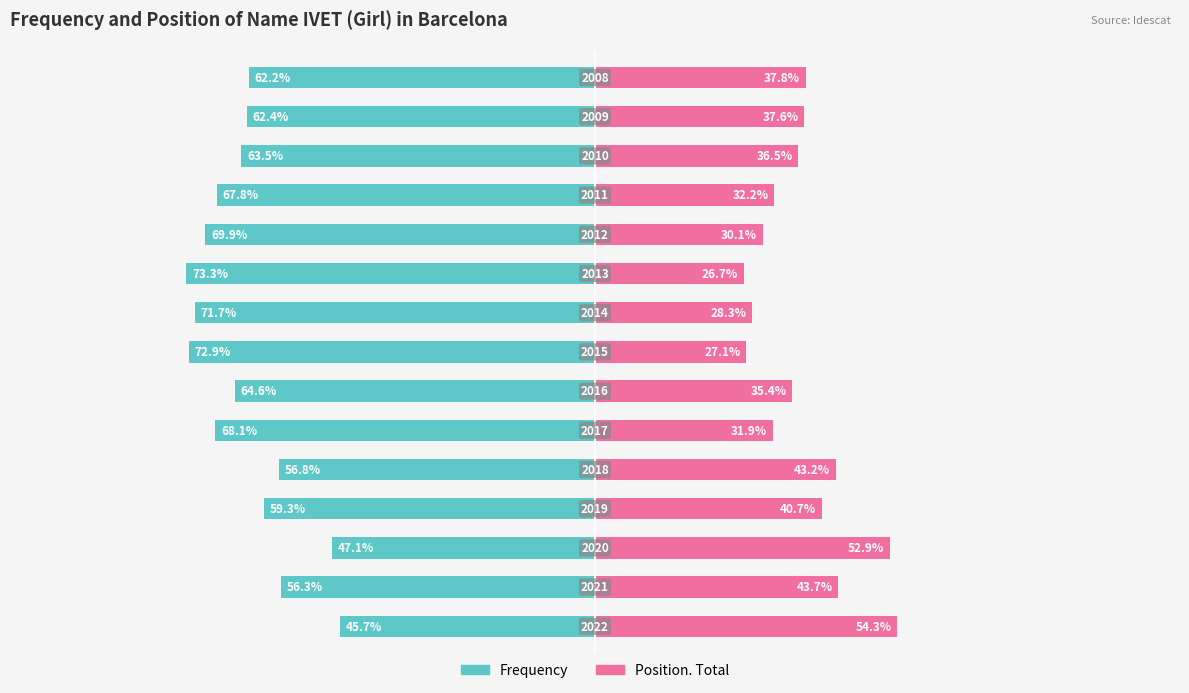

The Frequency series shows -17.1 at 0. True or false?

False